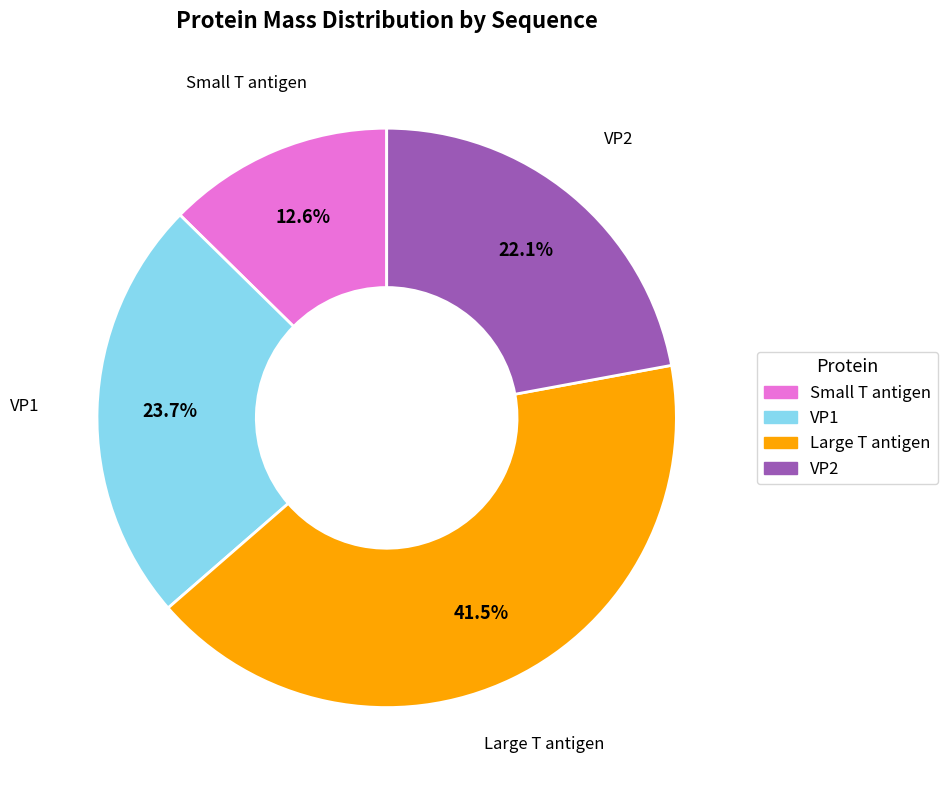

True or false: Small T antigen accounts for 13% of the total.

True